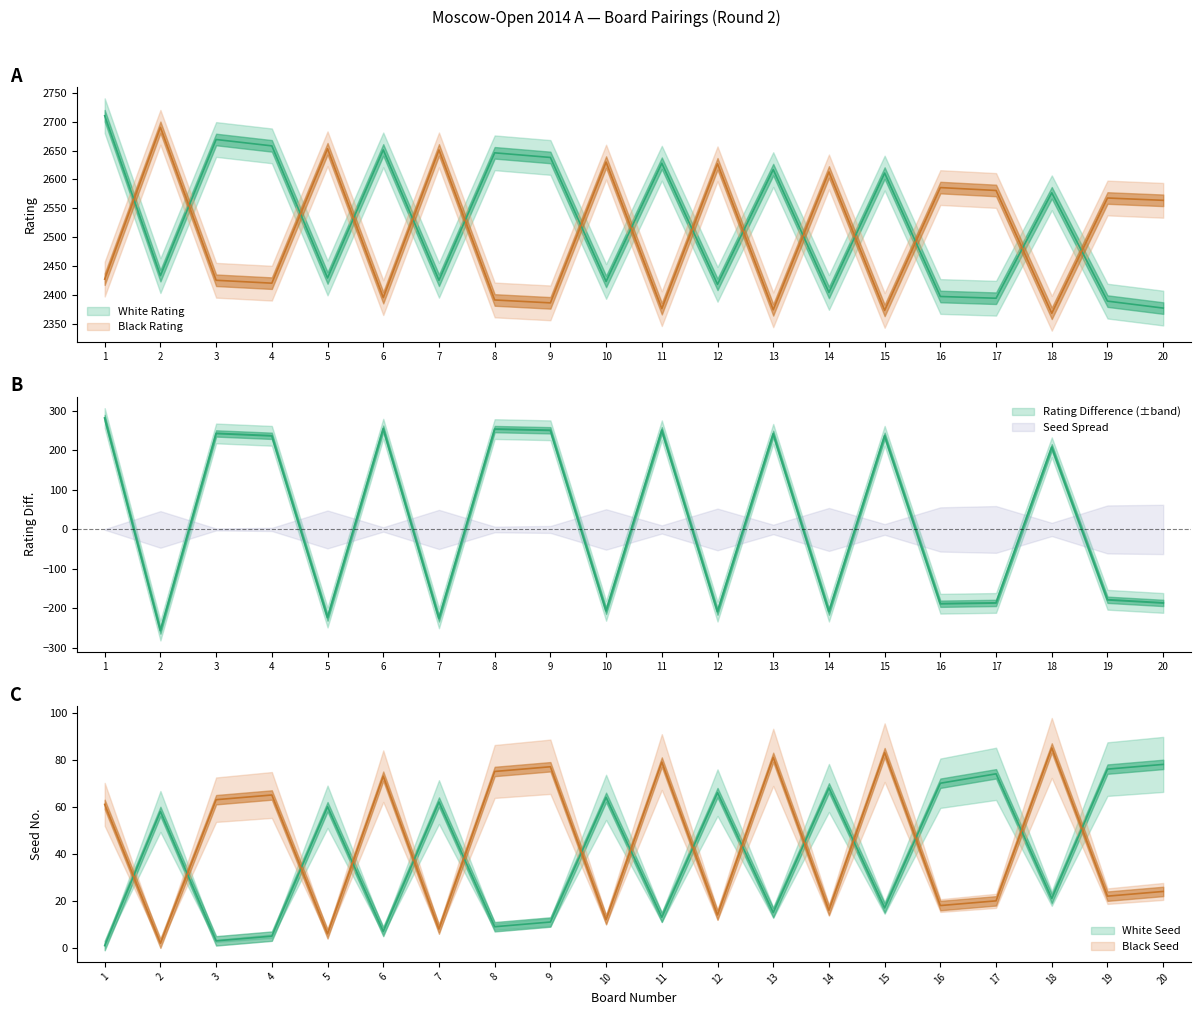

True or false: Black Seed and Black Rating cross at least once.

False